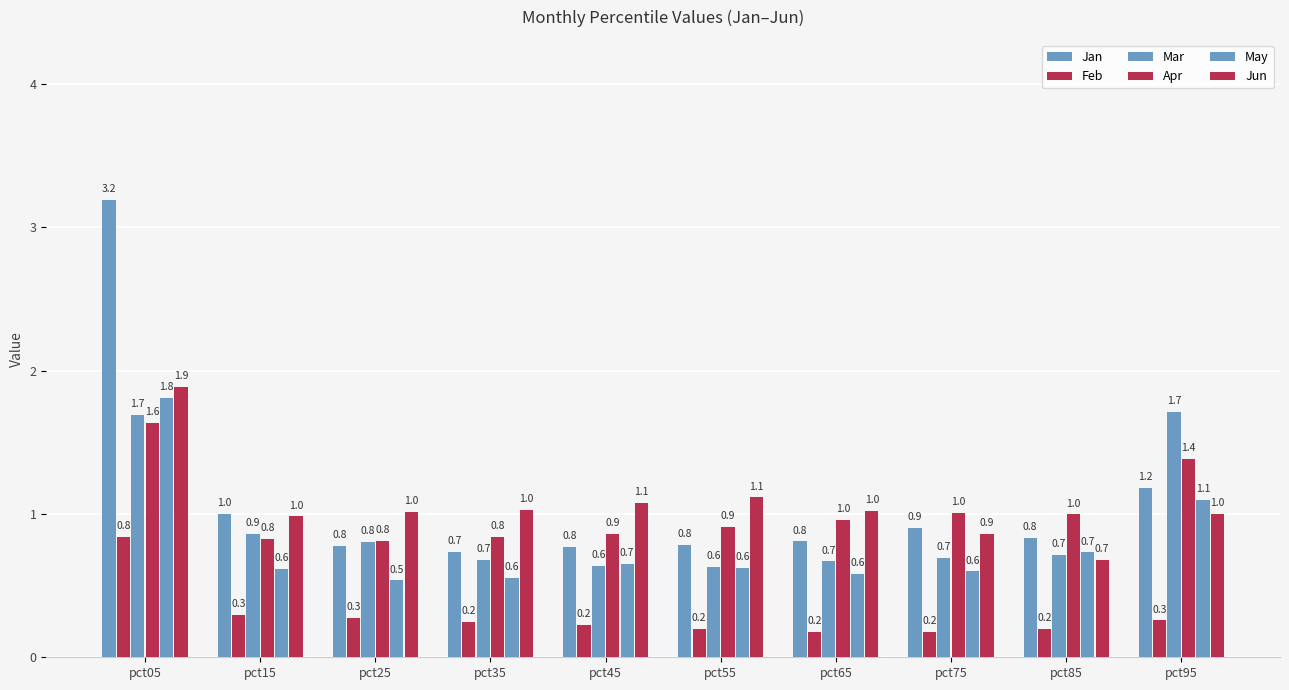

What is the difference between the highest and lowest values at pct75?

0.8